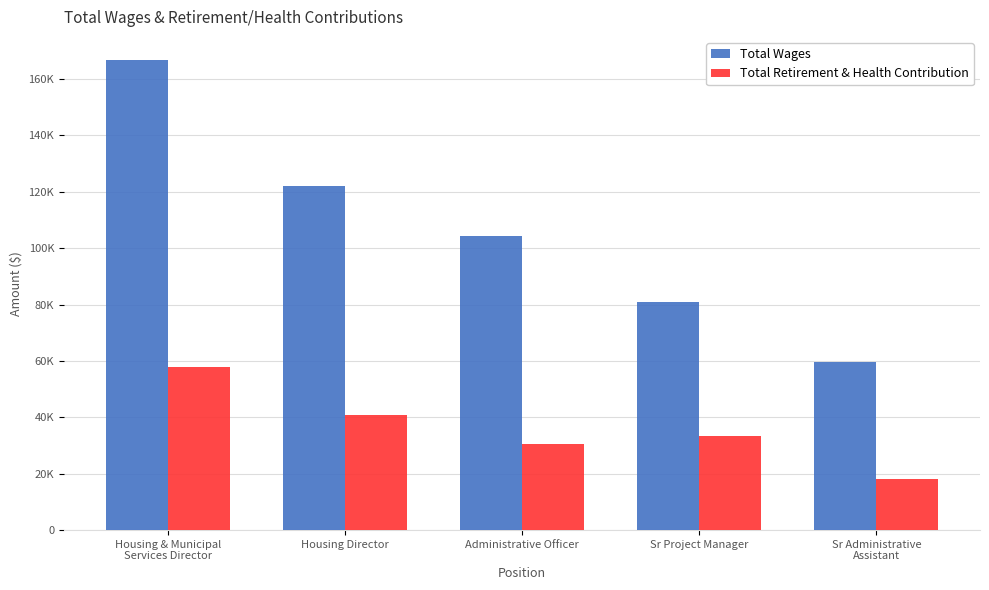

Does the chart contain stacked bars?

No